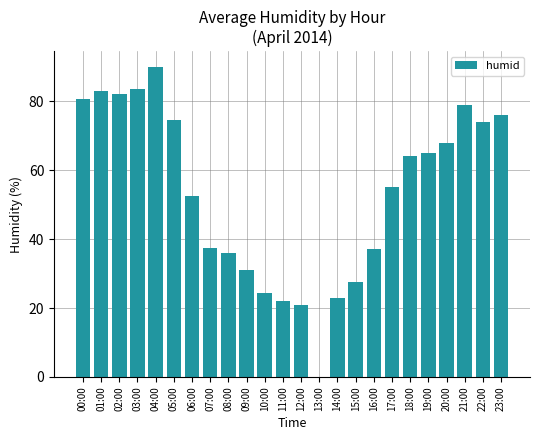

Approximately how many times larger is the value at 05:00 compared to 12:00?

3.5